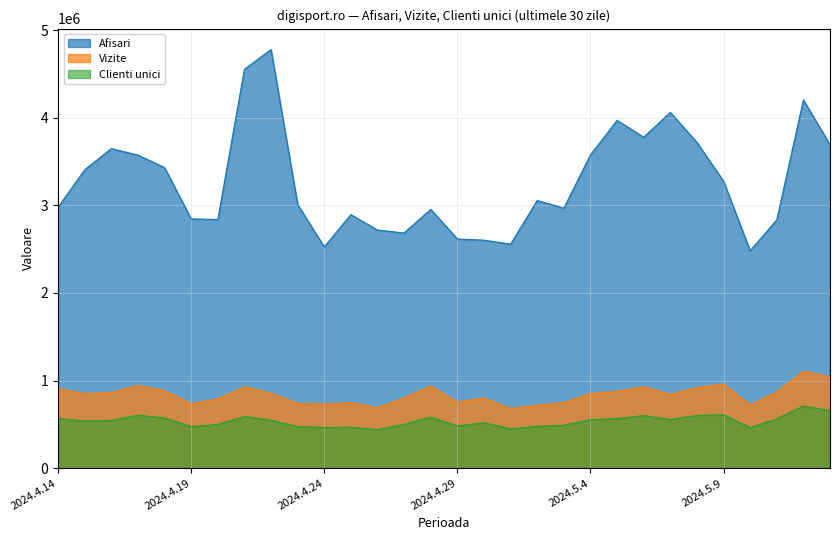

At how many categories does at least one series exceed 3739321?

6